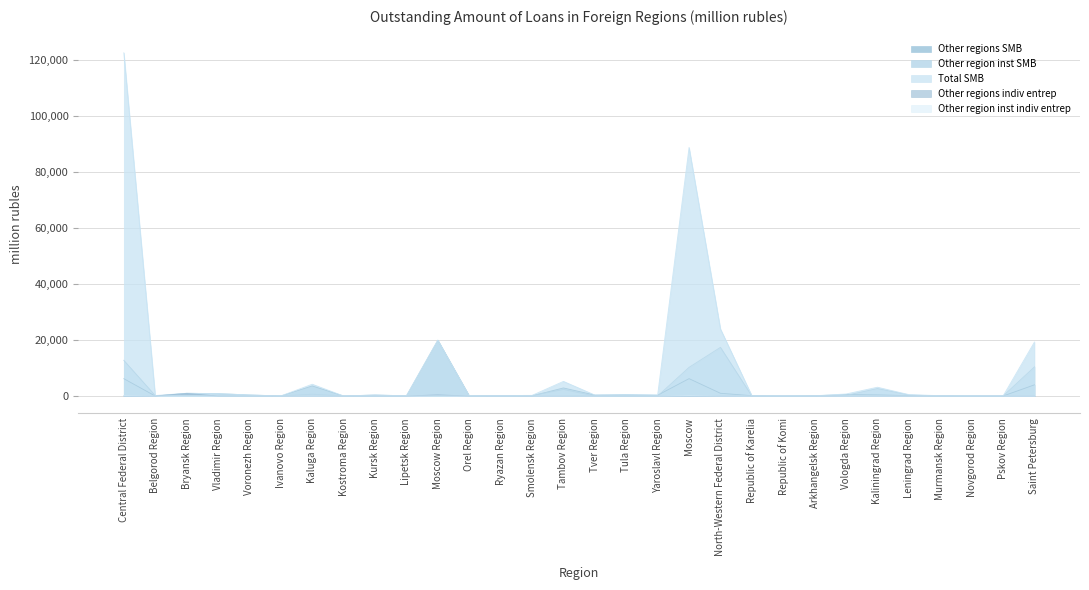

The Other region inst SMB series shows 0 at Ivanovo Region. True or false?

True